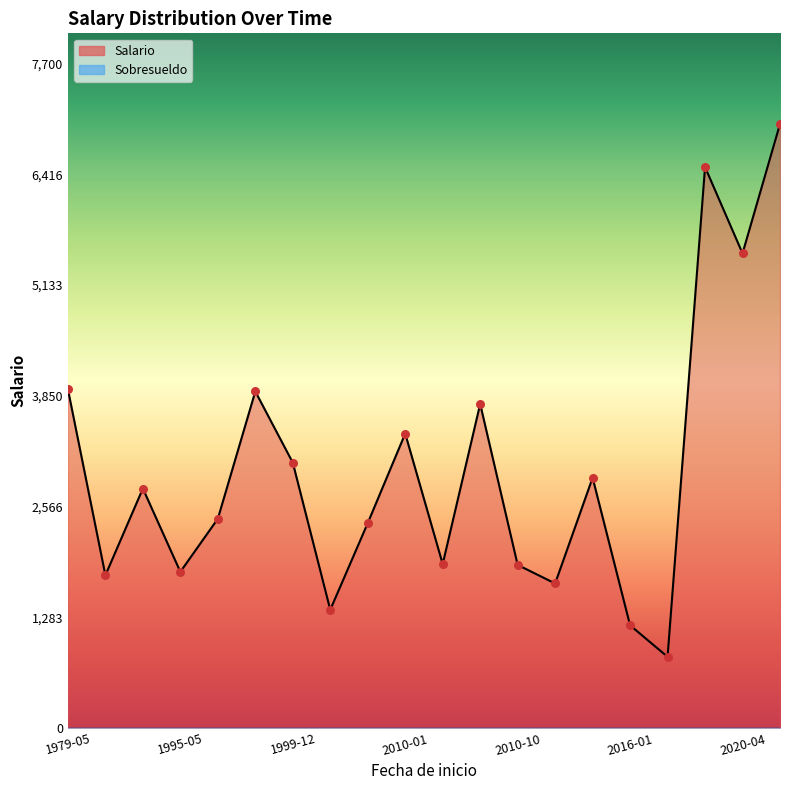

What is the total value across all series at 2016-01-04?

1190